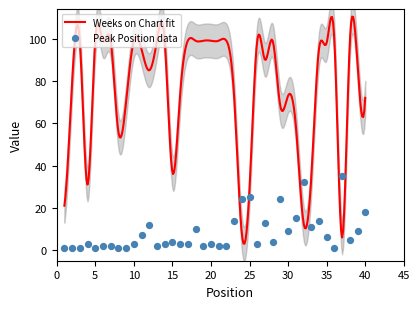

What is the change in value from 12 to 24?

+12